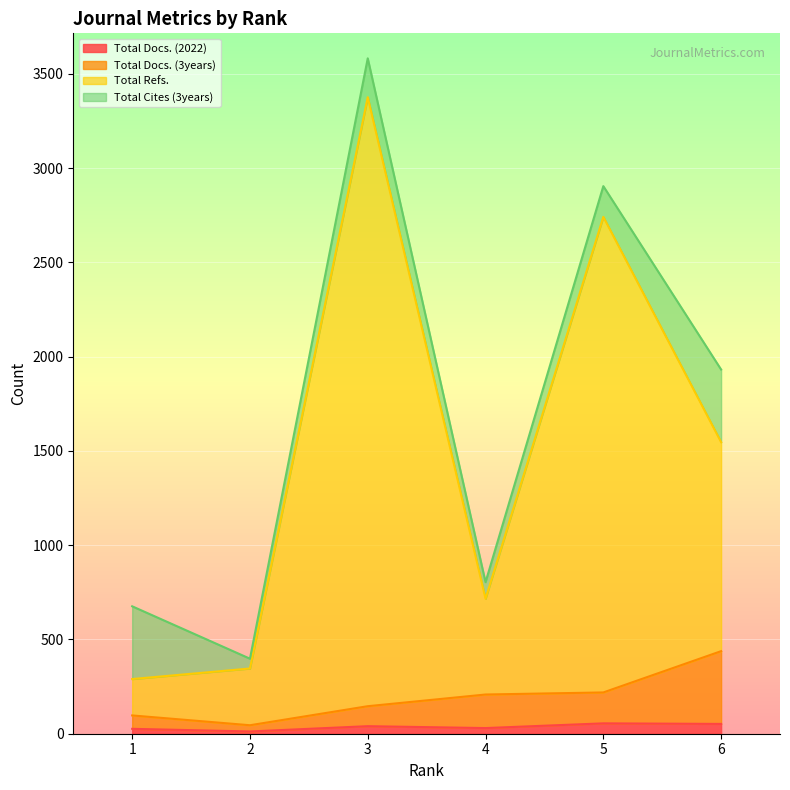

Between 2 and 5, which is larger?

5